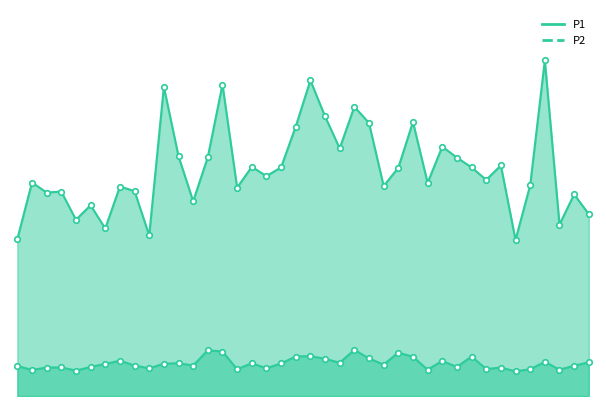

True or false: P1 has more than 0 points higher than both neighbors.

True